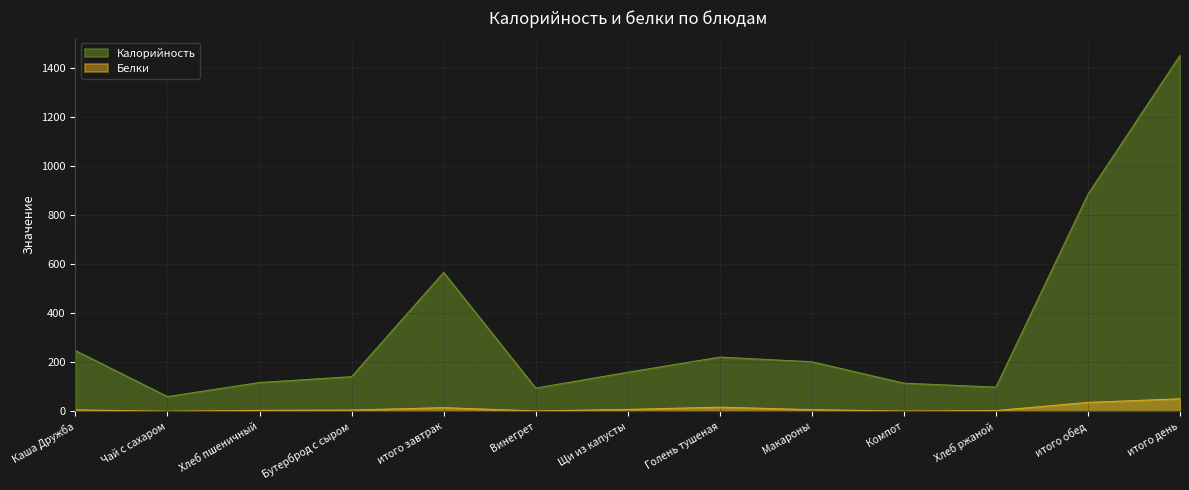

Where is the first local maximum for Белки?

итого завтрак